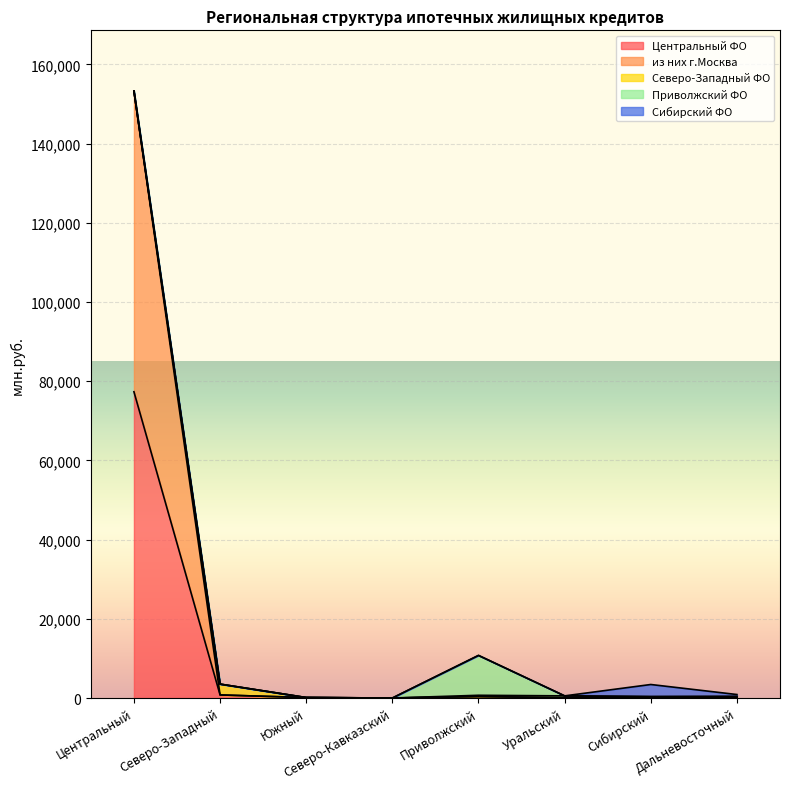

What is the spread (max minus min) of values at Южный?

114